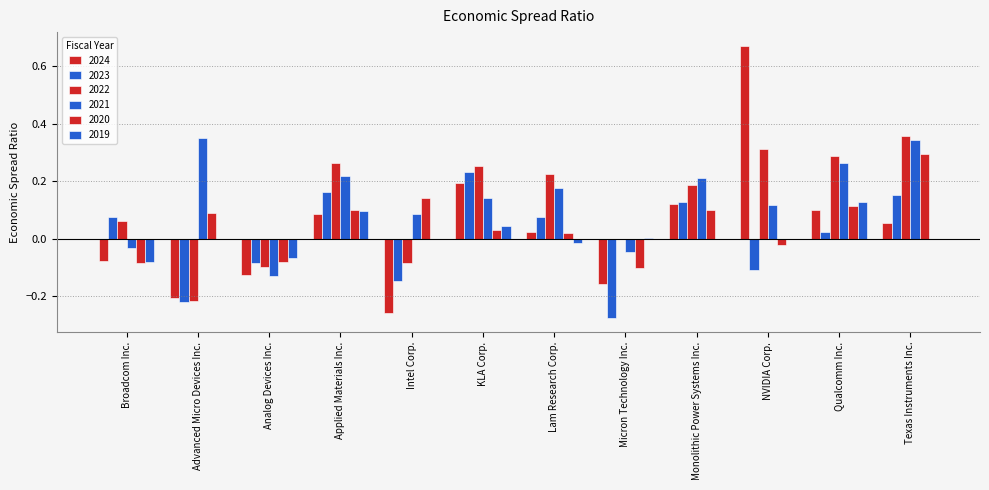

True or false: 2021 has a value of 0.2 at Applied Materials Inc..

True